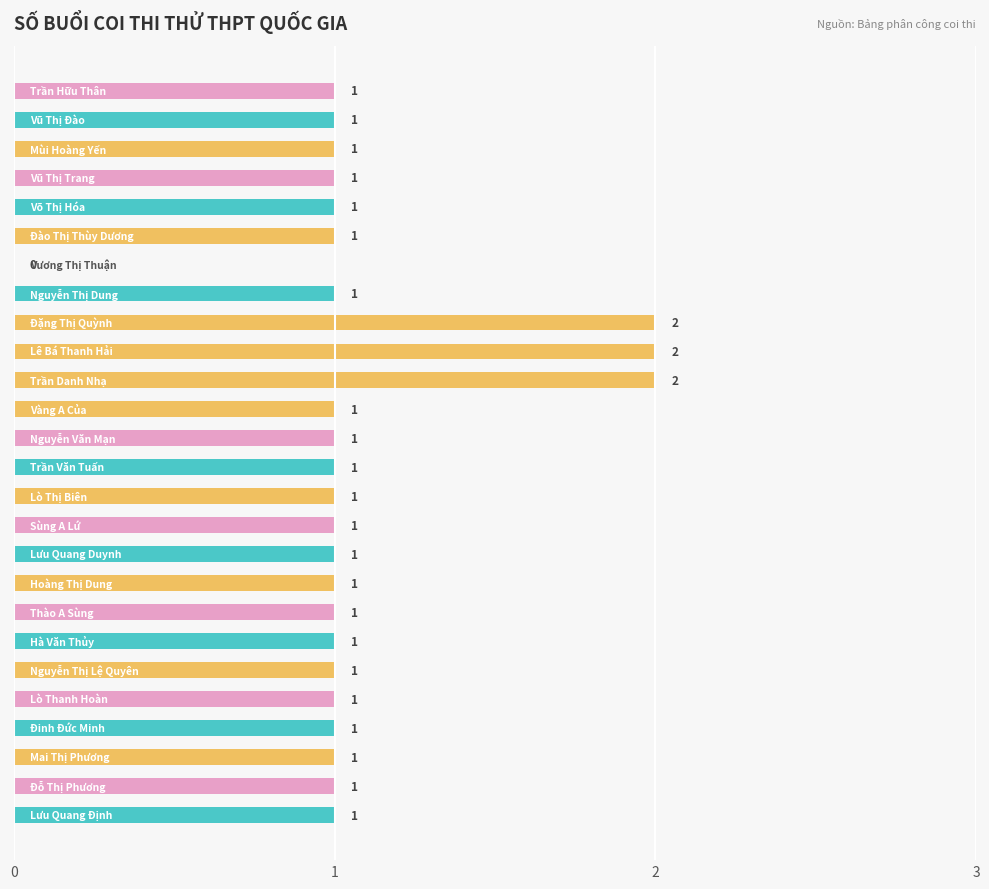

What is the sum of all values?

28